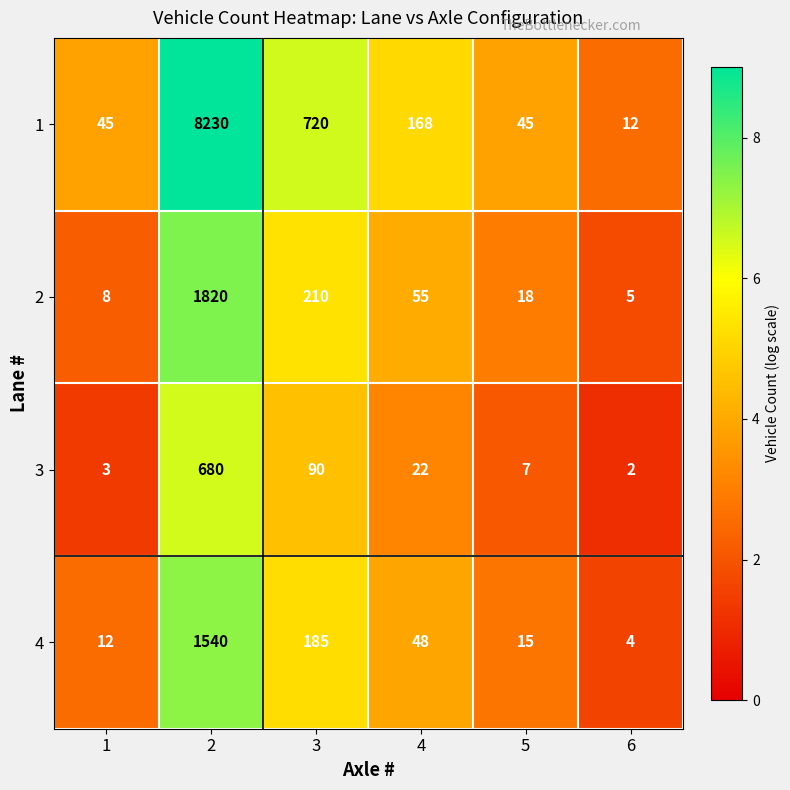

What is the maximum value shown in the chart?

8230